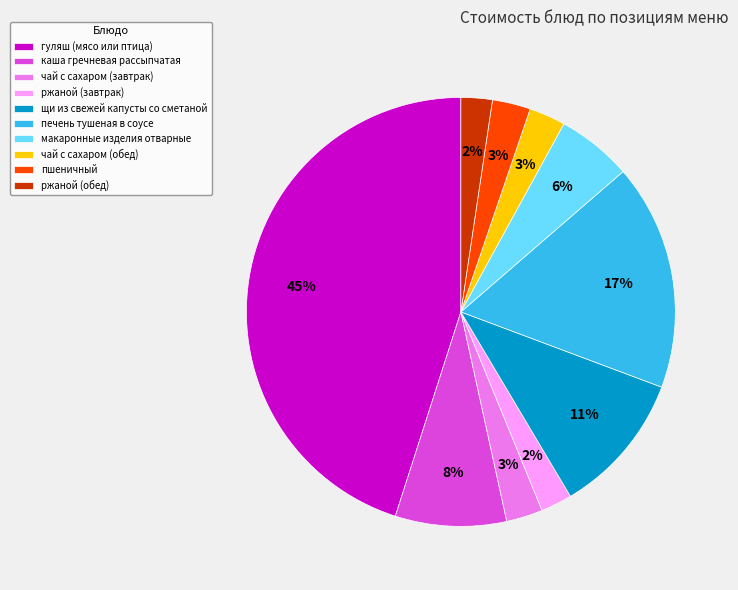

To the nearest percent, what percentage of the pie is щи из свежей капусты со сметаной?

11%